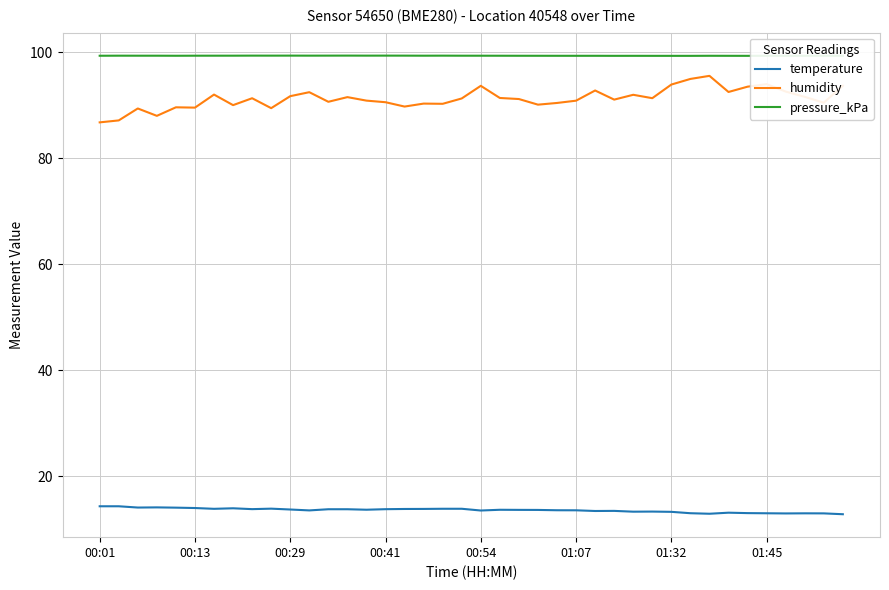

Which series has the widest spread of values?

humidity